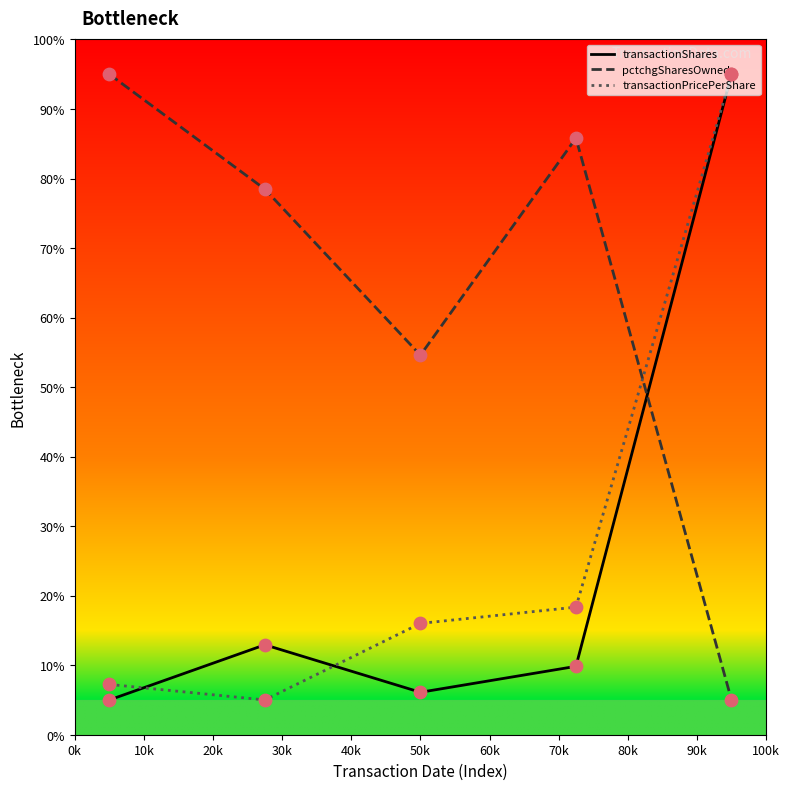

At how many categories does at least one series exceed 78?

4